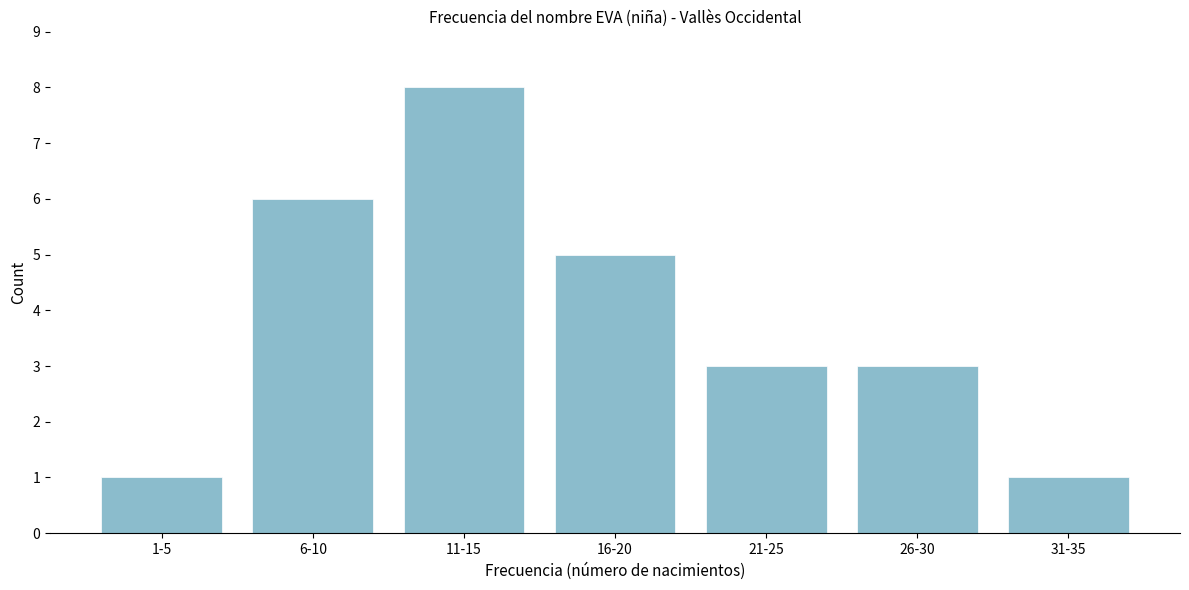

Reading left to right, list all the values displayed in this chart.

1-5=1	6-10=6	11-15=8	16-20=5	21-25=3	26-30=3	31-35=1